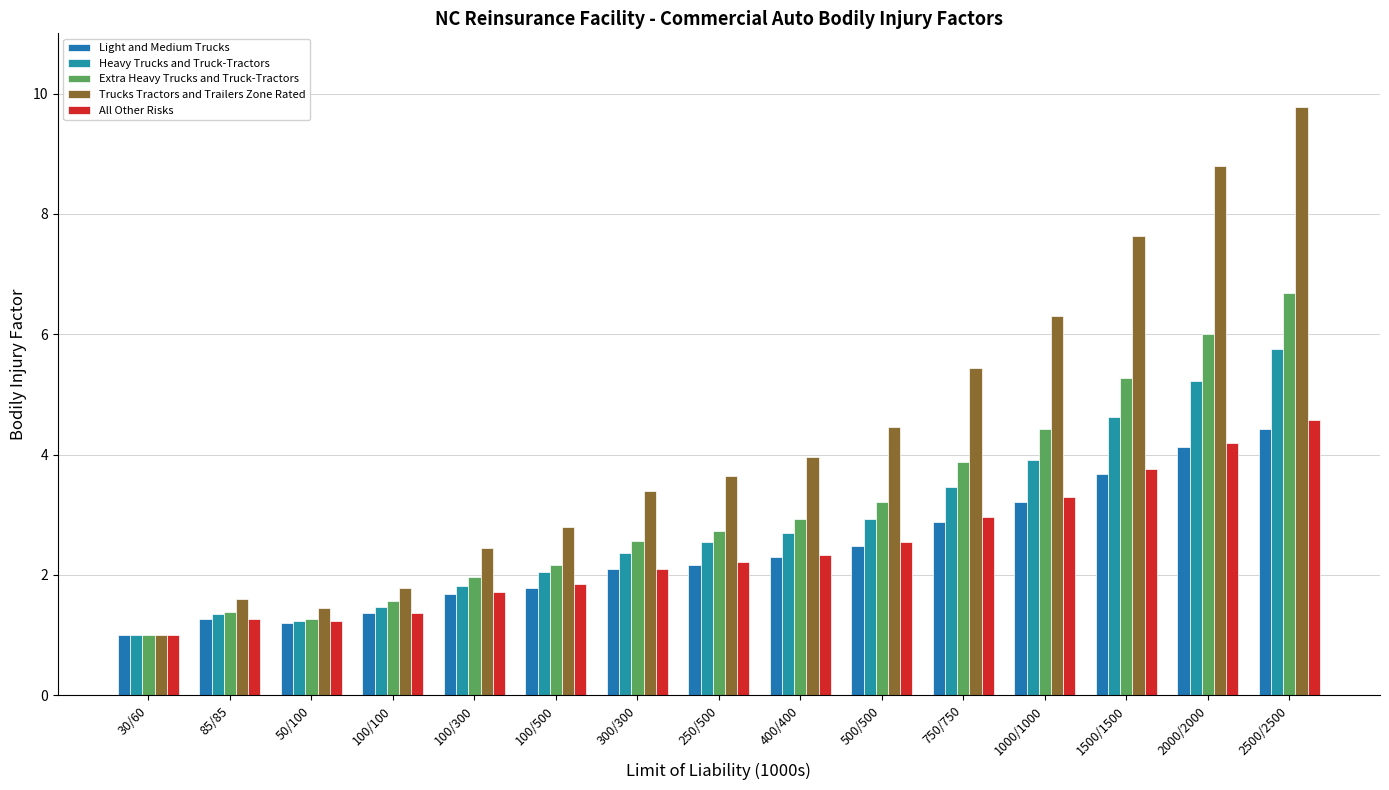

Reading left to right, list all the values displayed in this chart.

Light and Medium Trucks: 1.0	1.3	1.2	1.4	1.7	1.8	2.1	2.2	2.3	2.5	2.9	3.2	3.7	4.1	4.4
Heavy Trucks and Truck-Tractors: 1.0	1.4	1.2	1.5	1.8	2.0	2.4	2.5	2.7	2.9	3.5	3.9	4.6	5.2	5.8
Extra Heavy Trucks and Truck-Tractors: 1.0	1.4	1.3	1.6	2.0	2.2	2.6	2.7	2.9	3.2	3.9	4.4	5.3	6.0	6.7
Trucks Tractors and Trailers Zone Rated: 1.0	1.6	1.4	1.8	2.5	2.8	3.4	3.6	4.0	4.5	5.4	6.3	7.6	8.8	9.8
All Other Risks: 1.0	1.3	1.2	1.4	1.7	1.9	2.1	2.2	2.3	2.5	3.0	3.3	3.8	4.2	4.6